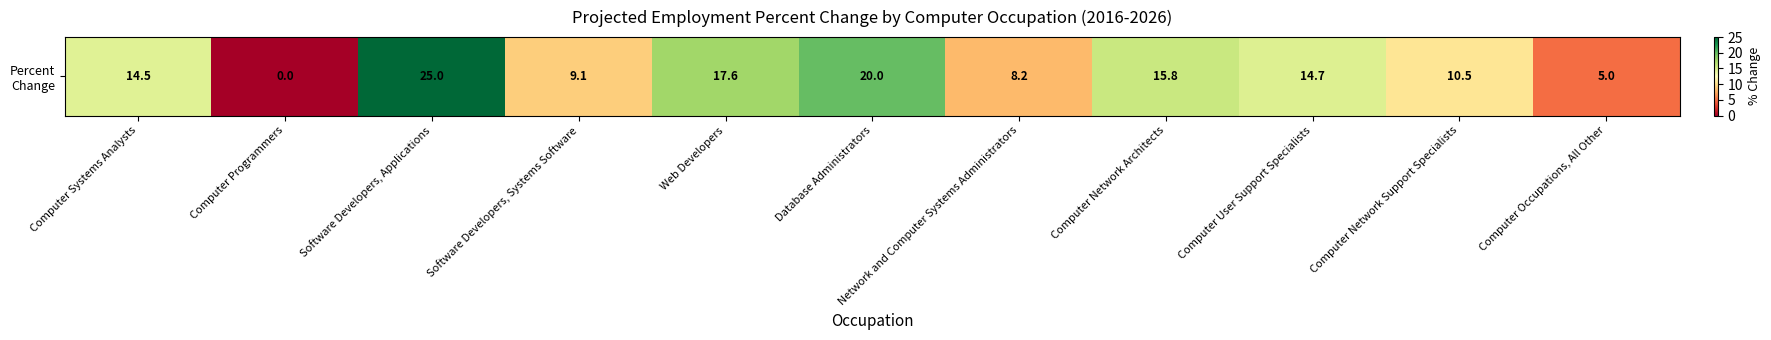

How many positive values are there?

10